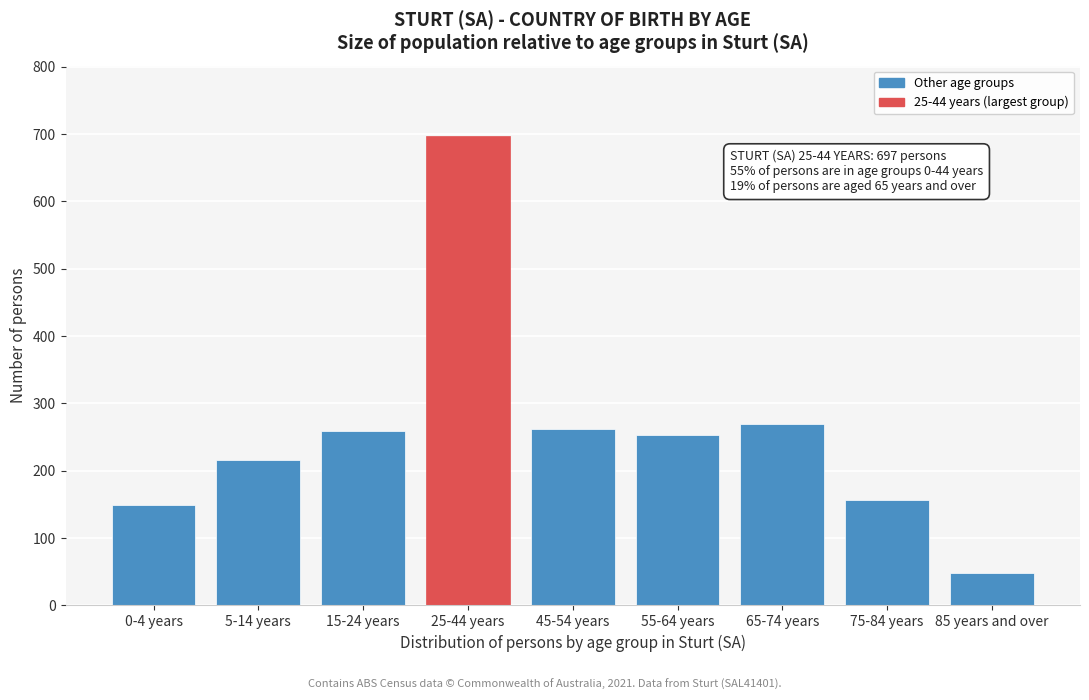

What is the smallest value displayed?

48